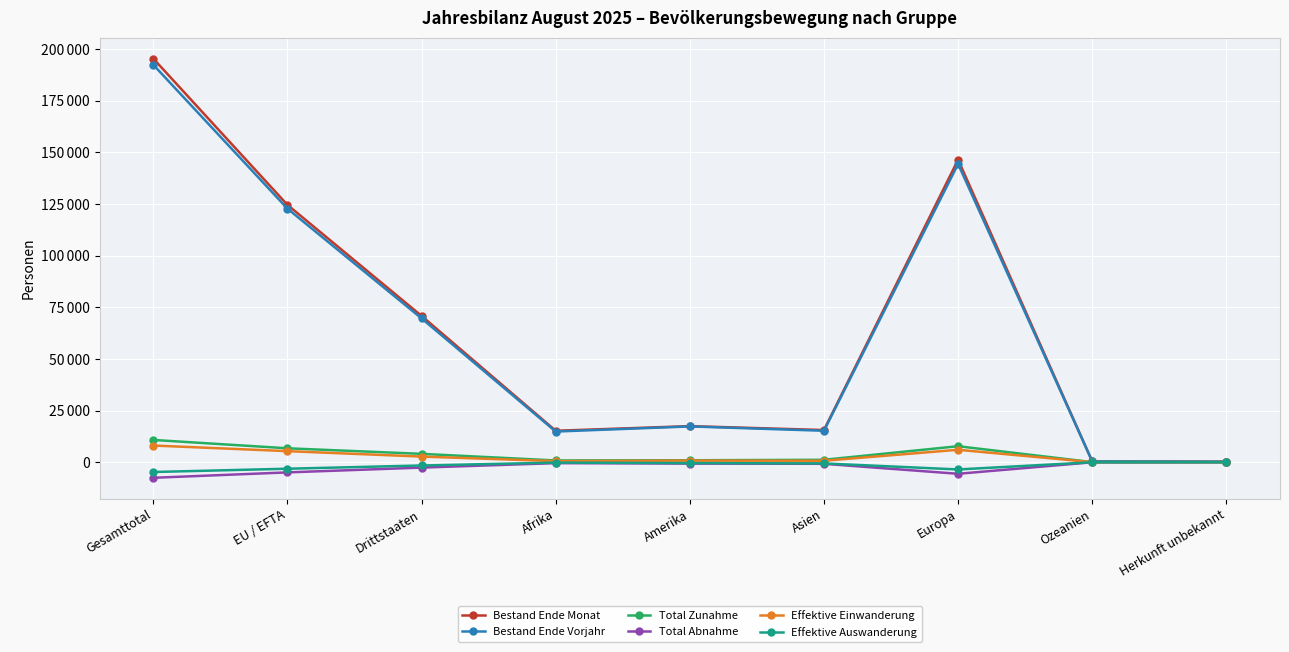

Read the Bestand Ende Vorjahr value at Drittstaaten, to the nearest 10.

69600